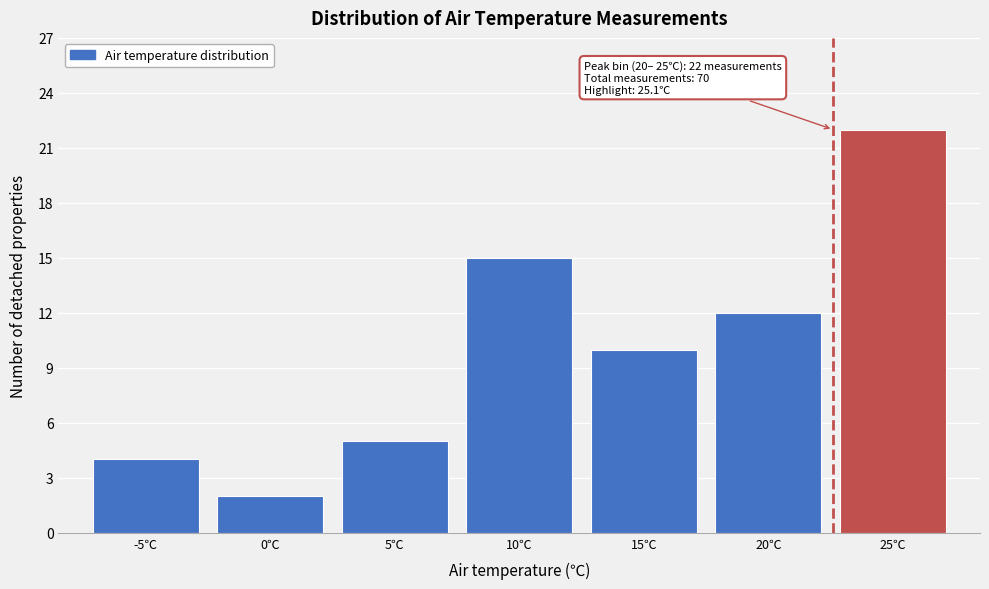

Reading right to left, what are all the values shown in this chart?

22	12	10	15	5	2	4